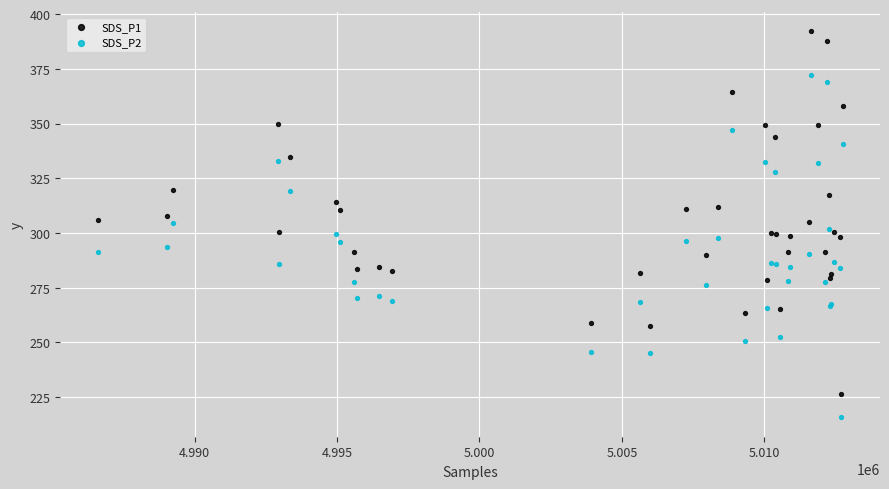

What is the X range (max minus min) for the scatter plot?

26155.0